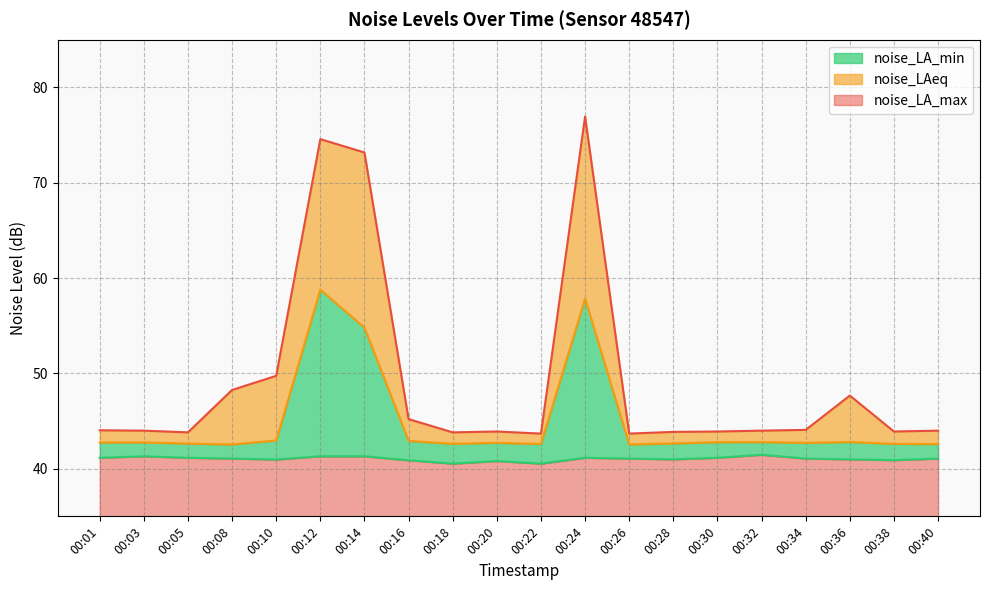

At how many categories does at least one series exceed 52?

3